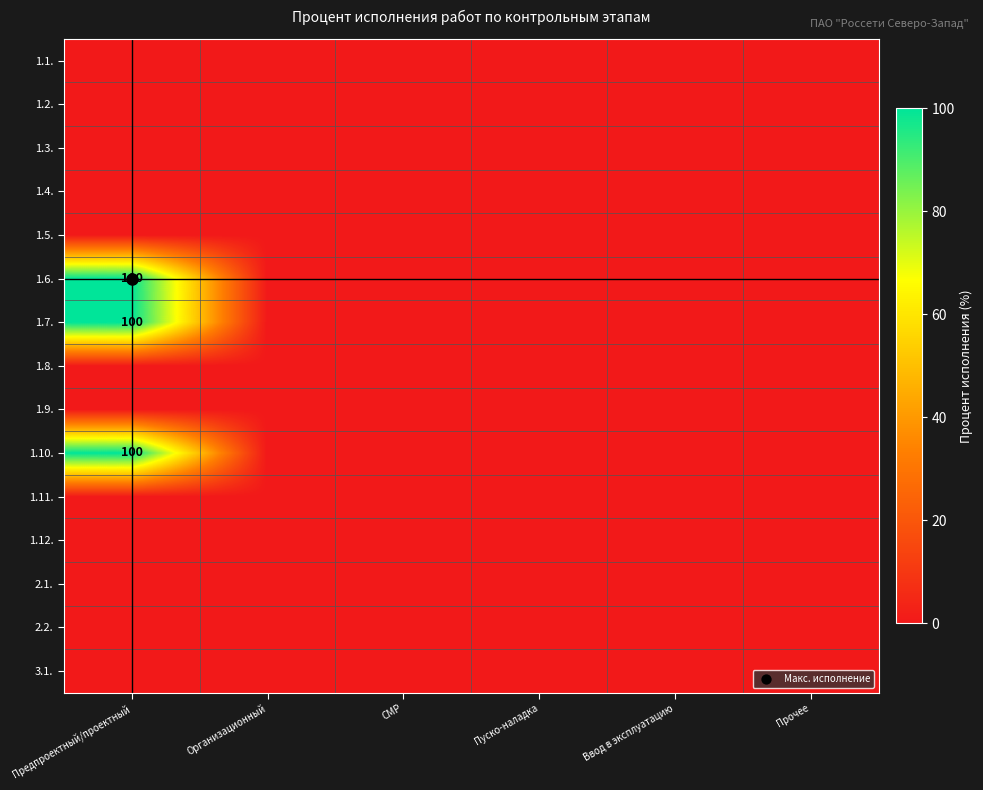

Which category has the lowest value across all series?

Предпроектный/проектный